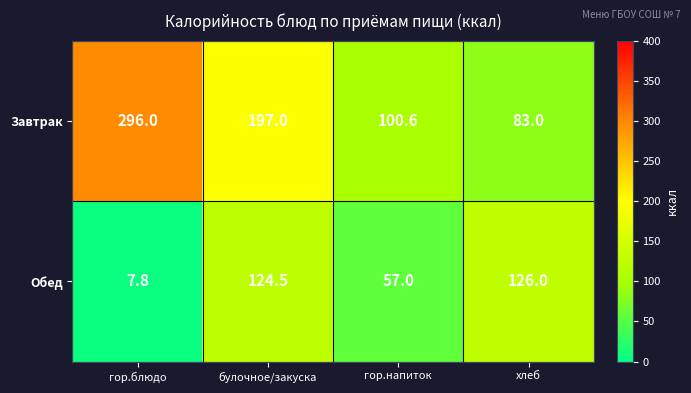

At which category does the chart reach its minimum across all series?

гор.блюдо